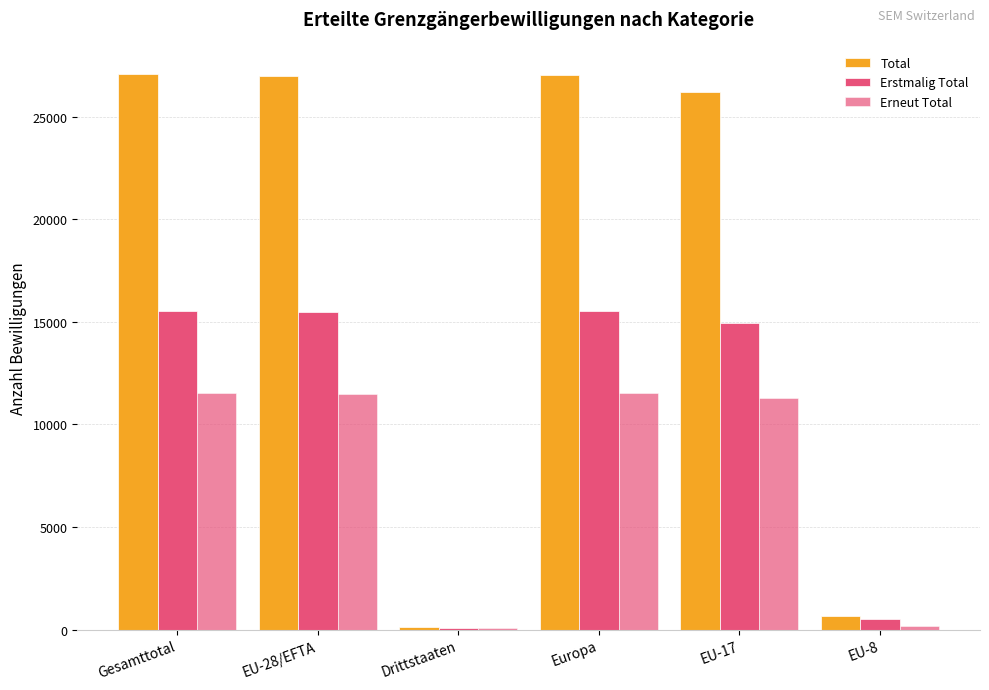

How many groups of bars are there?

6